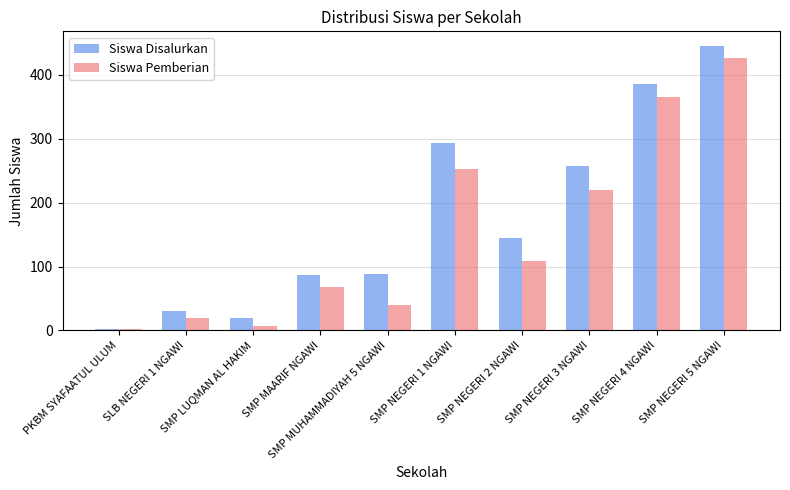

Which series has the largest total across all categories?

Siswa Disalurkan